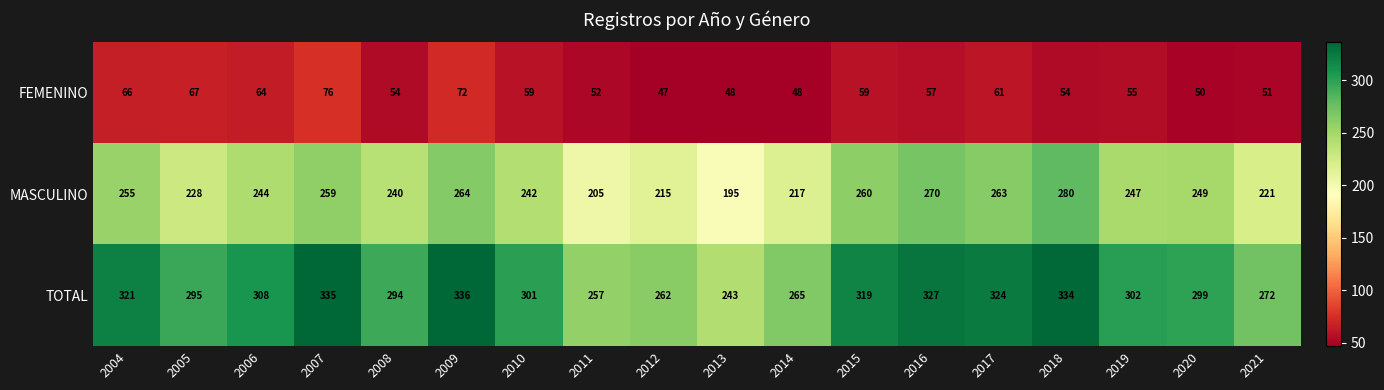

How many data points in MASCULINO are less than 247?

9